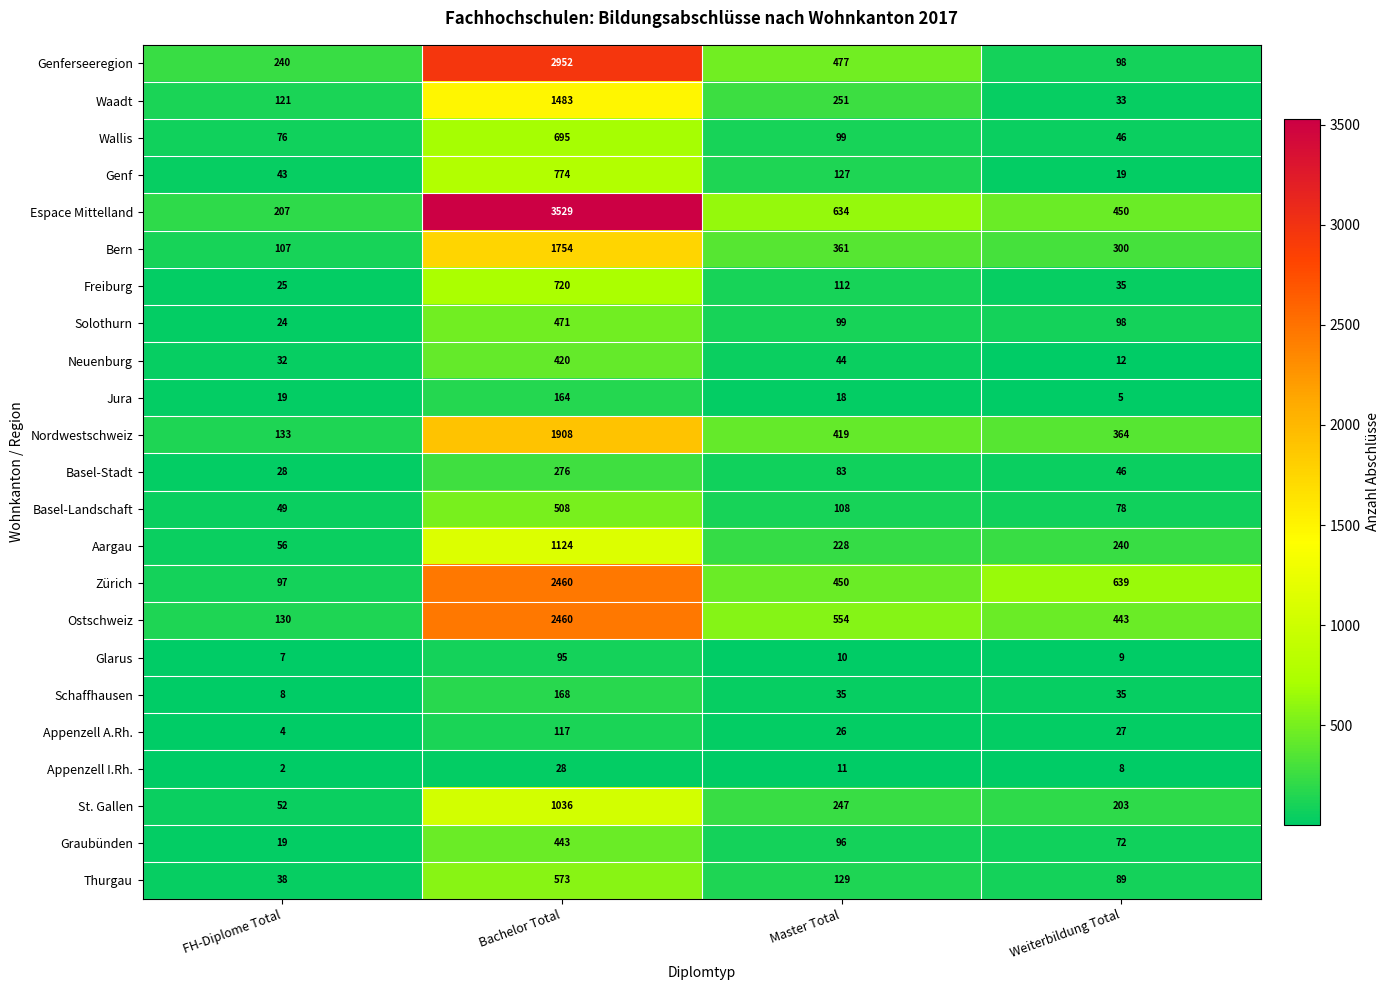

What is the difference between the highest and lowest values at Bachelor Total?

3501